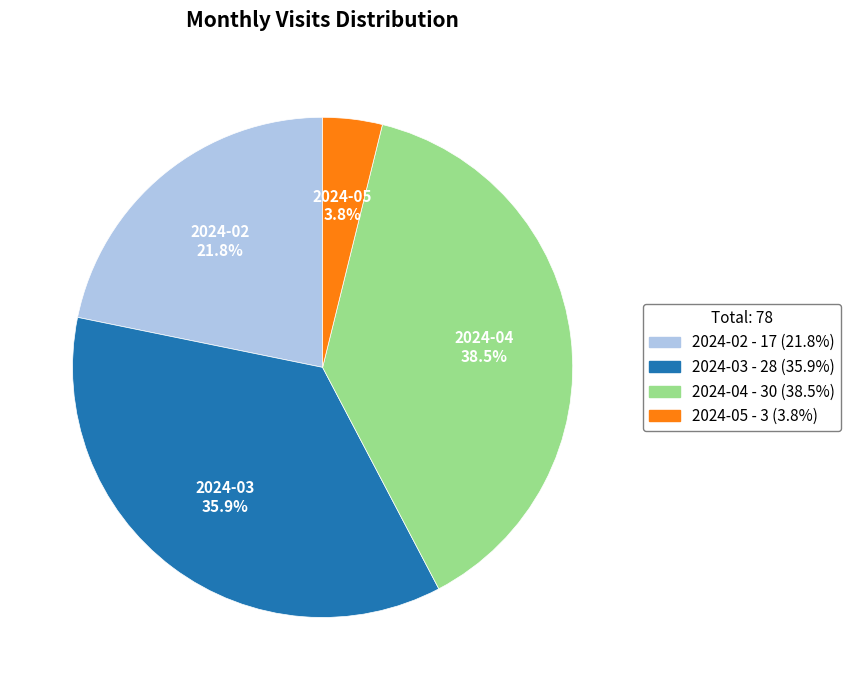

Which slice is the smallest?

2024-05